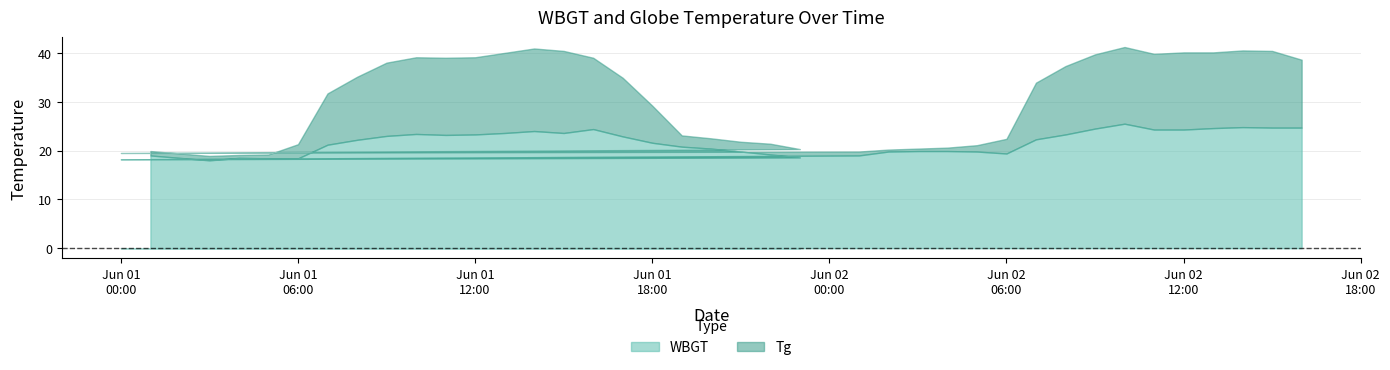

Does the chart have visible grid lines?

Yes